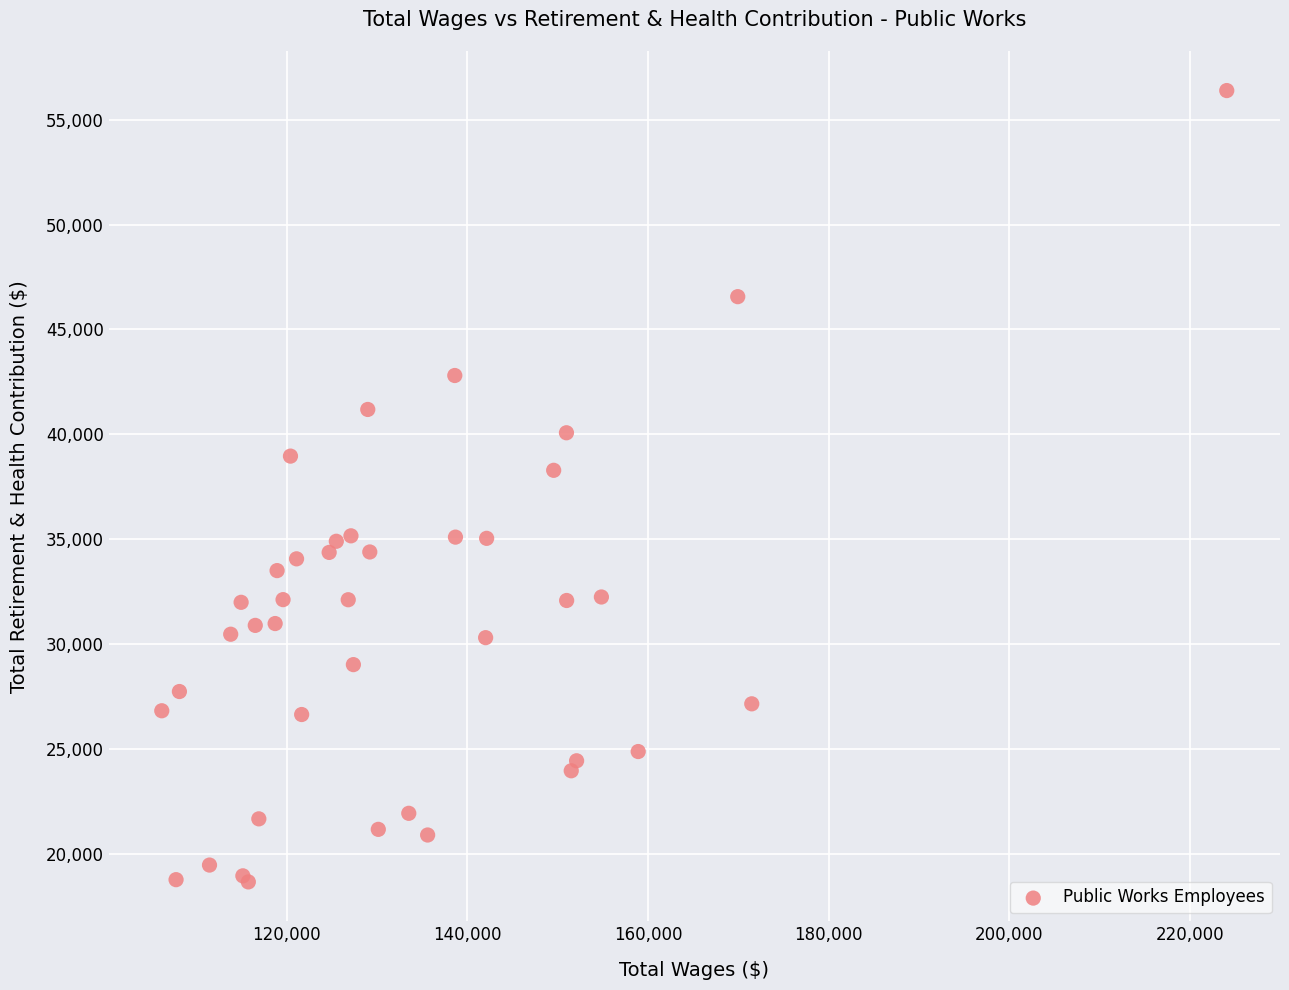

What Y value in the scatter plot is closest to 37527?

38286